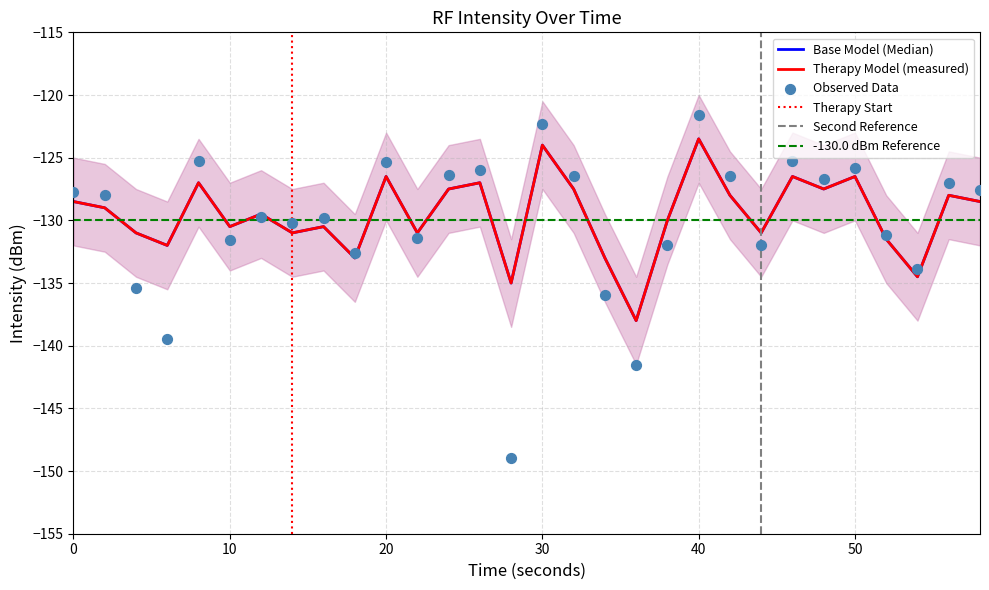

Is the value of mean_intensity at 34 greater than the value of intensity(dBm) at 8?

No